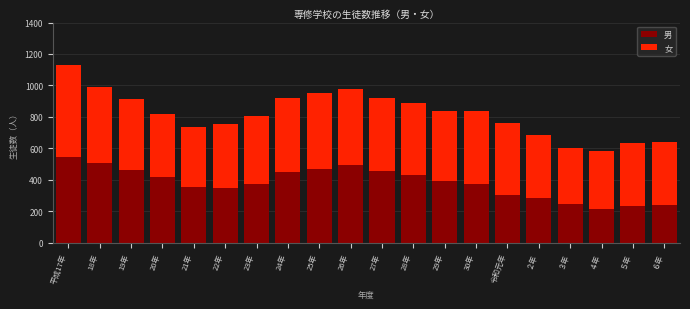

What is the maximum value for 男?

547